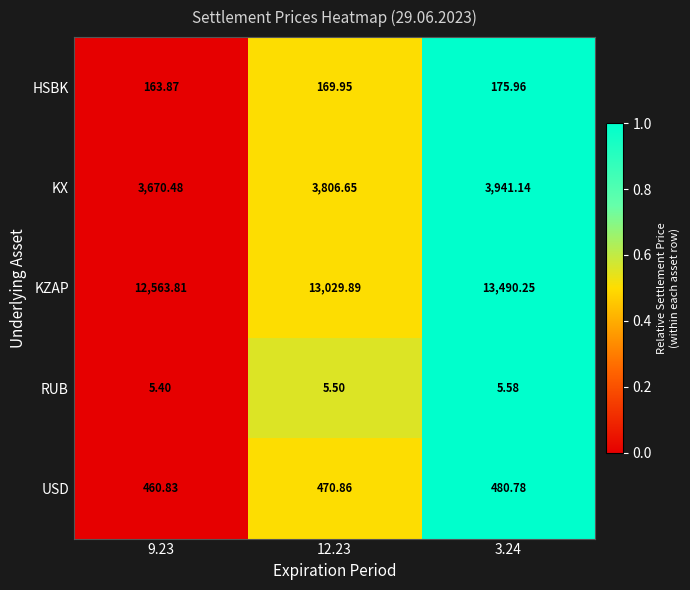

Is the value of HSBK at 3.24 greater than the value of USD at 12.23?

No